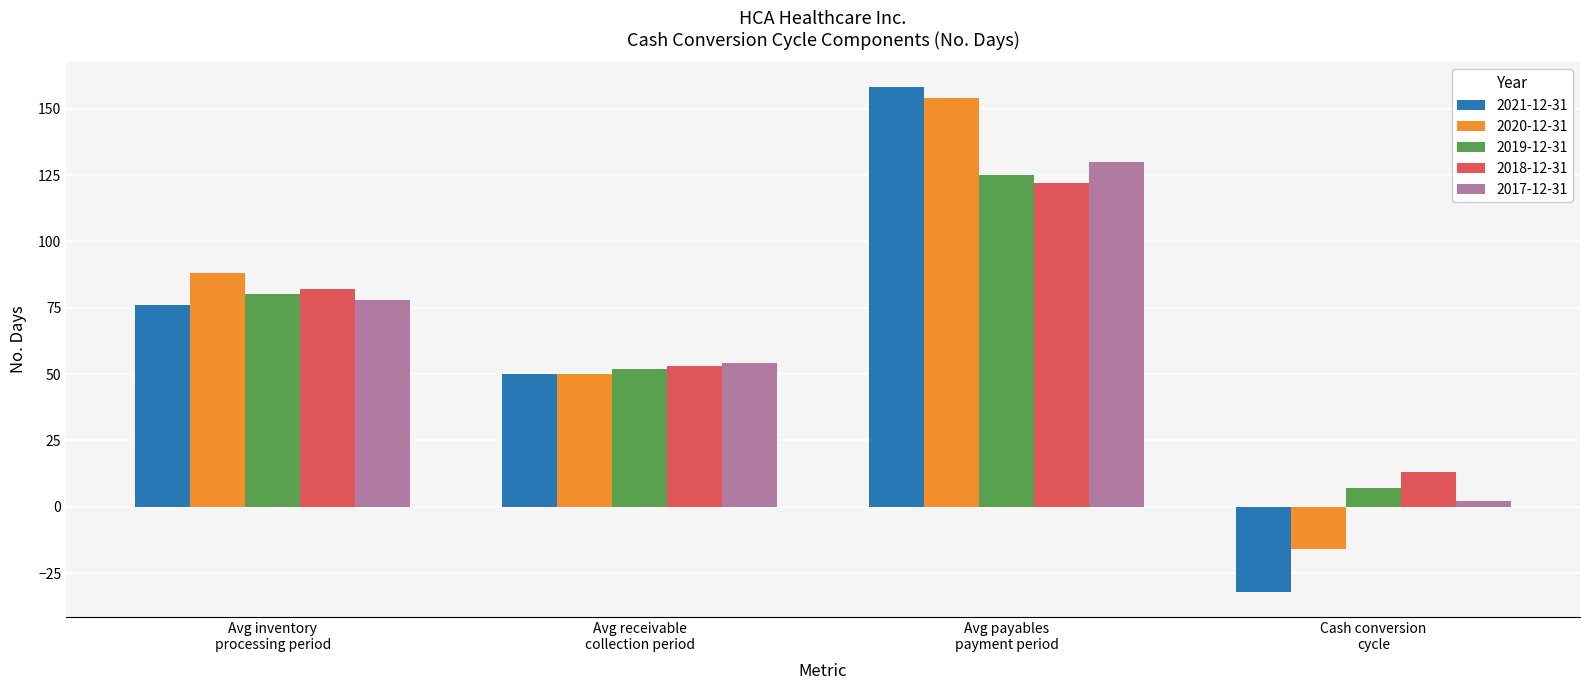

Reading left to right, transcribe all the data shown in this chart.

2021-12-31: Avg inventory
processing period=76	Avg receivable
collection period=50	Avg payables
payment period=158	Cash conversion
cycle=-32
2020-12-31: Avg inventory
processing period=88	Avg receivable
collection period=50	Avg payables
payment period=154	Cash conversion
cycle=-16
2019-12-31: Avg inventory
processing period=80	Avg receivable
collection period=52	Avg payables
payment period=125	Cash conversion
cycle=7
2018-12-31: Avg inventory
processing period=82	Avg receivable
collection period=53	Avg payables
payment period=122	Cash conversion
cycle=13
2017-12-31: Avg inventory
processing period=78	Avg receivable
collection period=54	Avg payables
payment period=130	Cash conversion
cycle=2